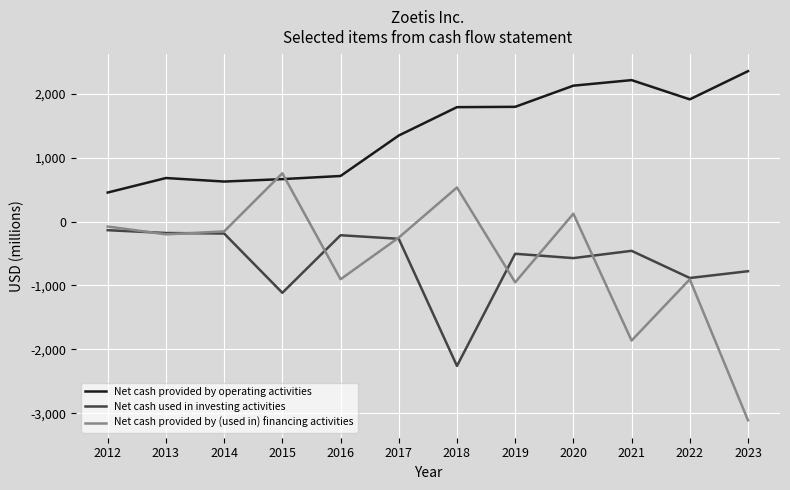

The value of Net cash provided by (used in) financing activities at 2015 is 755. True or false?

True